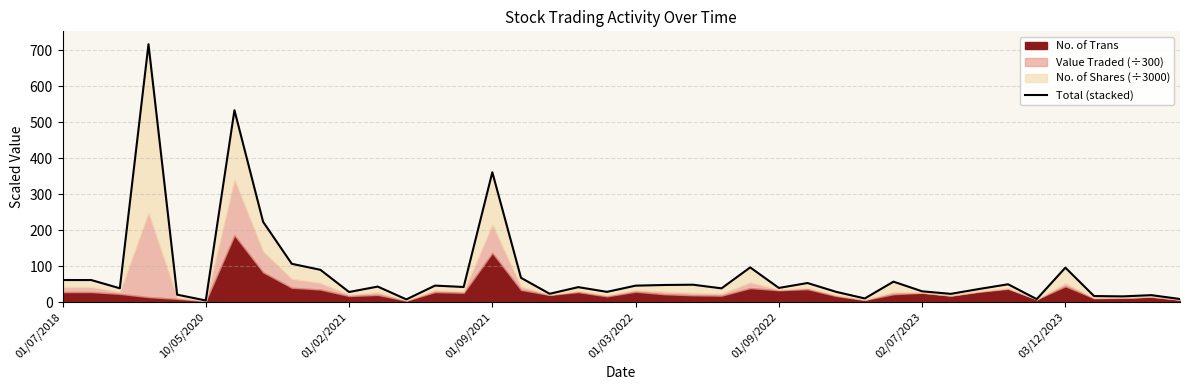

True or false: the data shows 18.6 at 19.

False